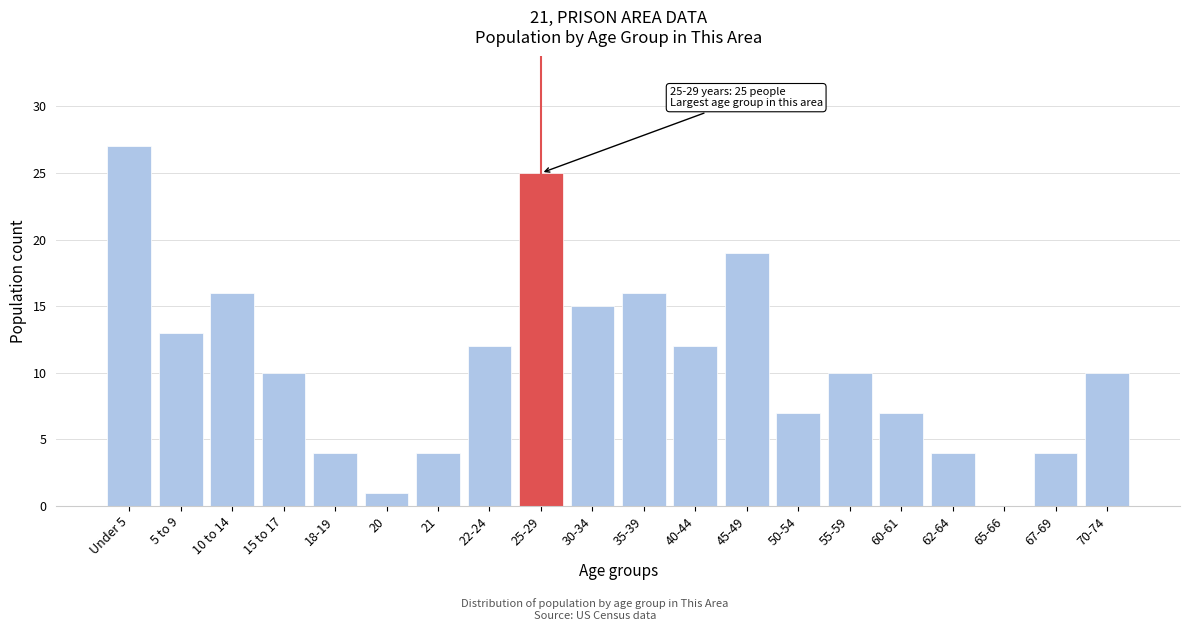

Reading left to right, list all the values displayed in this chart.

Under 5=27	5 to 9=13	10 to 14=16	15 to 17=10	18-19=4	20=1	21=4	22-24=12	25-29=25	30-34=15	35-39=16	40-44=12	45-49=19	50-54=7	55-59=10	60-61=7	62-64=4	65-66=0	67-69=4	70-74=10